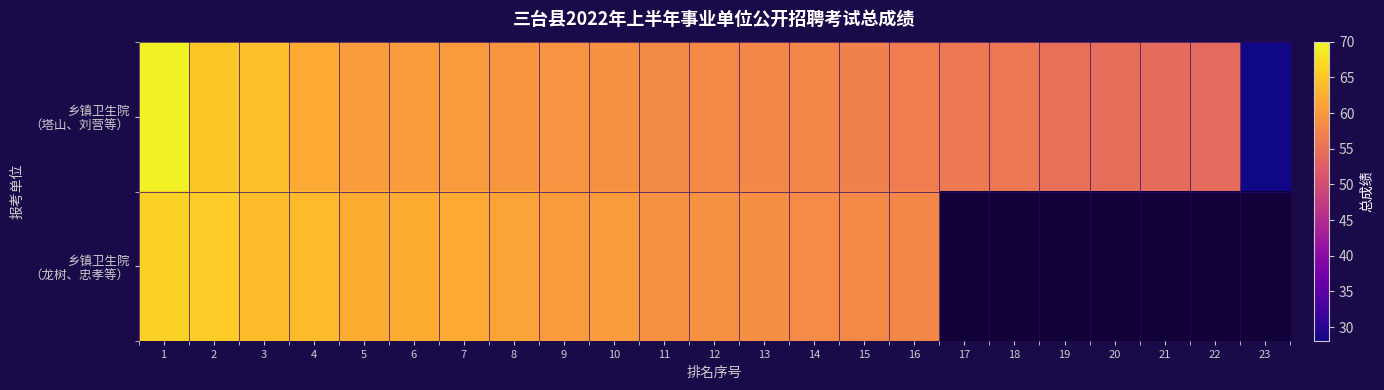

How many data points in 乡镇卫生院 （龙树、忠孝等） are above 59?

12